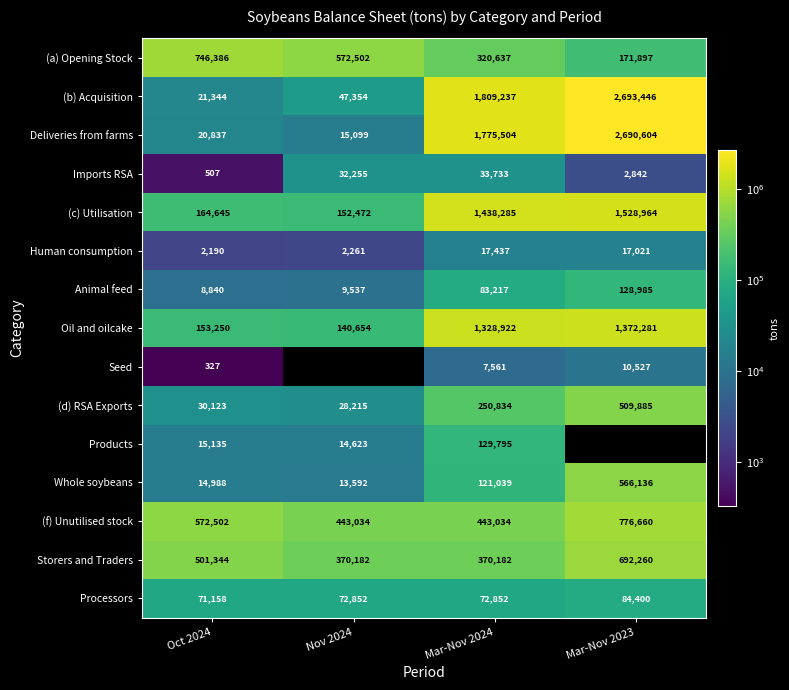

Which series changed the most between Oct 2024 and Mar-Nov 2024?

(b) Acquisition